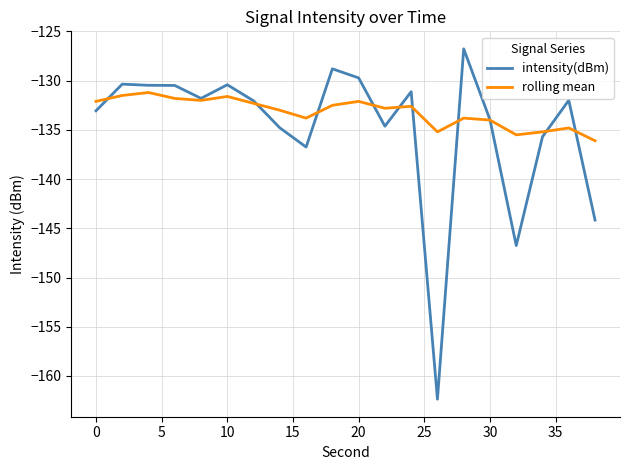

List the series in order of their overall mean, lowest first.

intensity(dBm), rolling mean